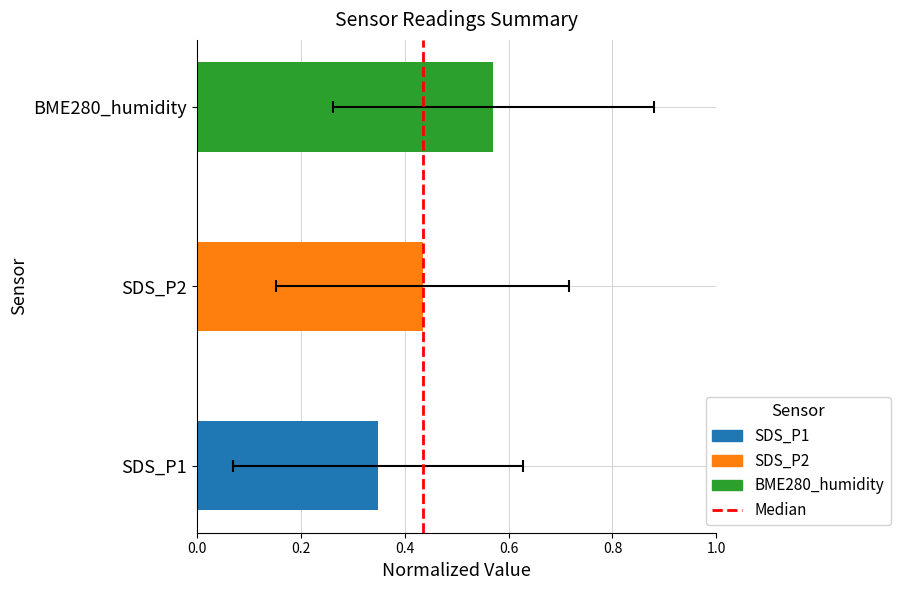

Between 0.0 and 0.2, which is larger?

0.2